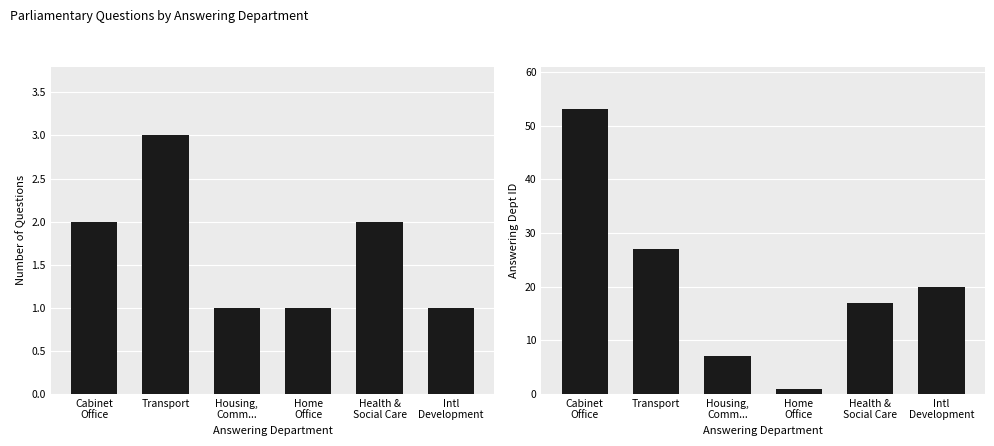

At Home
Office, list the series in order from largest to smallest.

Number of Questions, Answering Dept ID